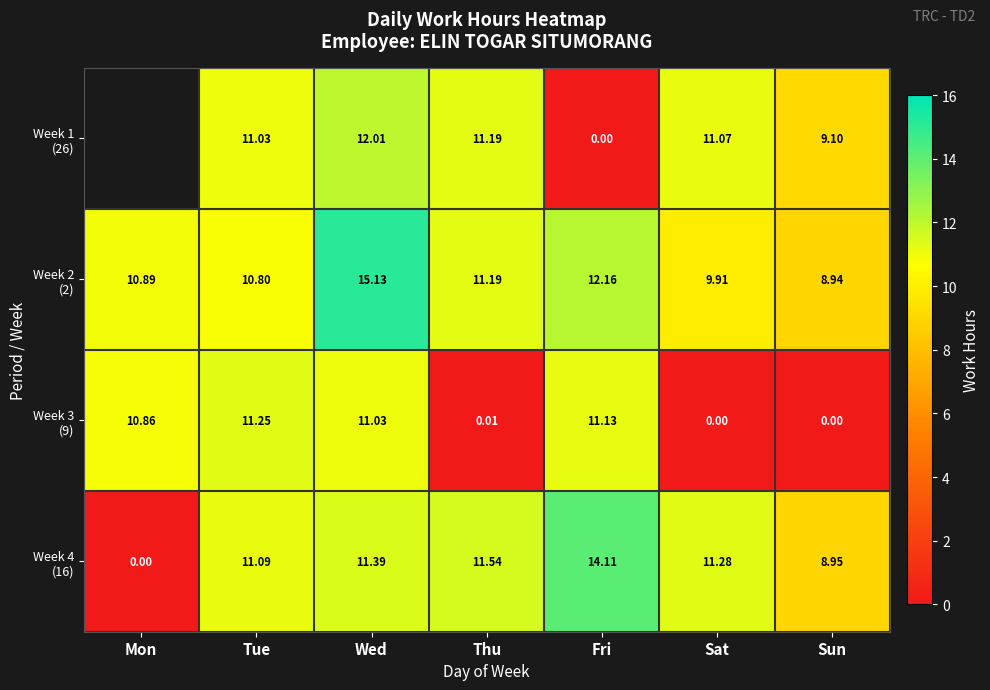

What is the difference between the second highest and minimum values in the Week 4 (16) series?

11.5